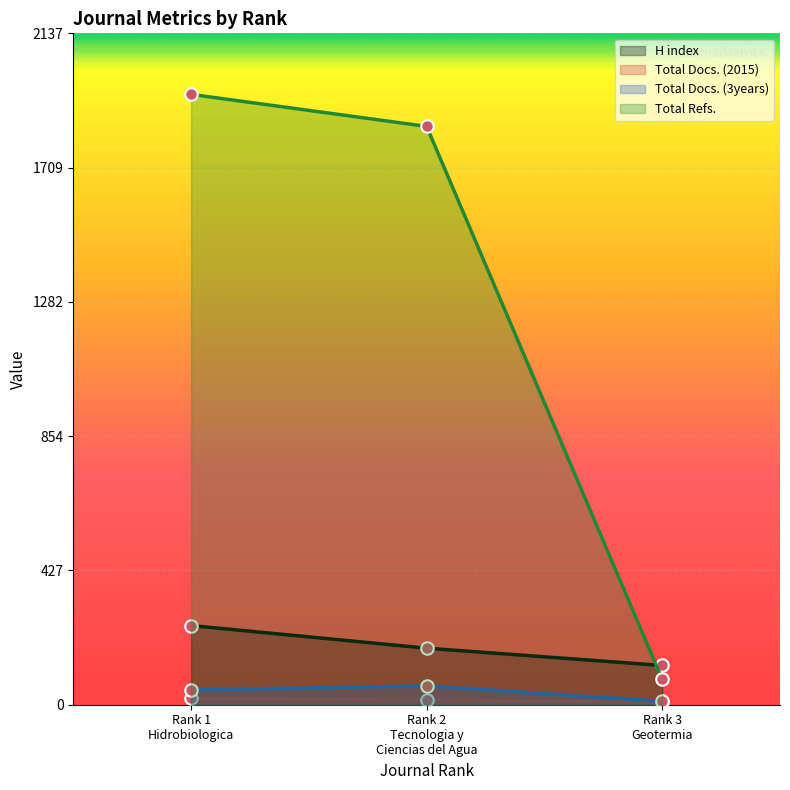

Which series has the largest range (max minus min)?

Total Refs.